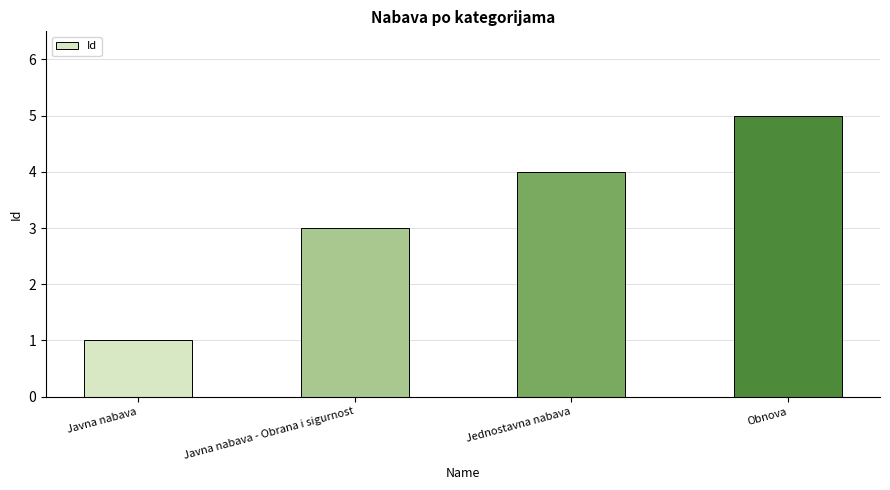

Rank the categories by value from highest to lowest.

Obnova, Jednostavna nabava, Javna nabava - Obrana i sigurnost, Javna nabava